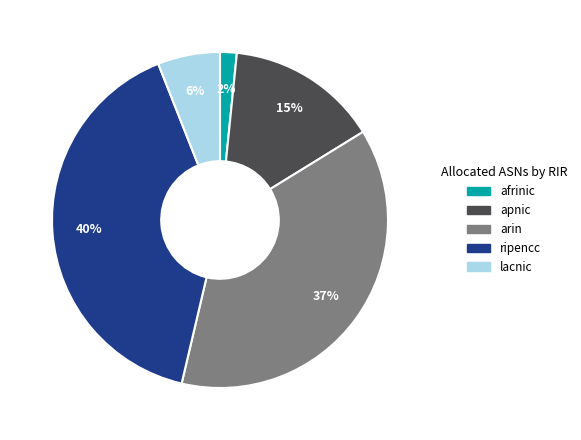

Count the number of slices in the pie.

5